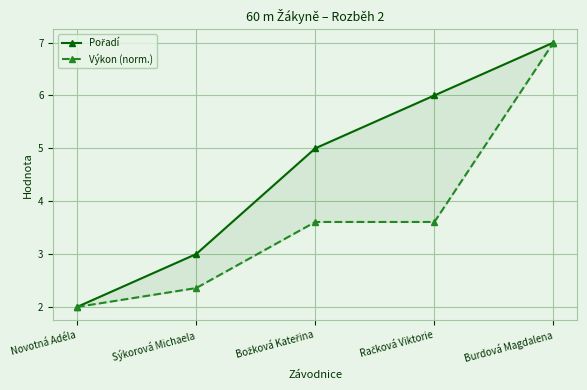

The value of Výkon (norm.) at Račková Viktorie is 3.6. True or false?

True